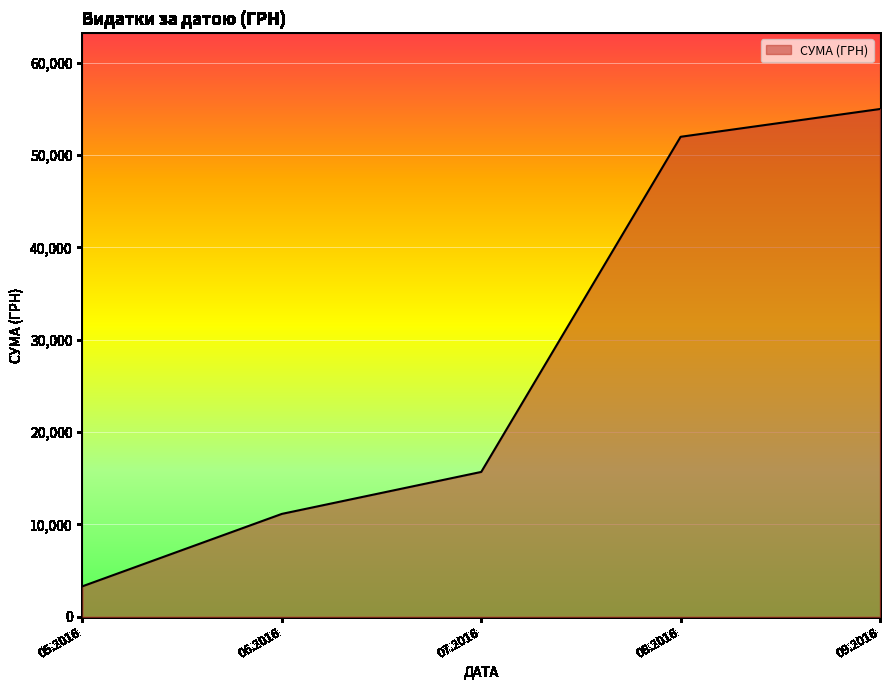

How many lines are shown in the chart?

1